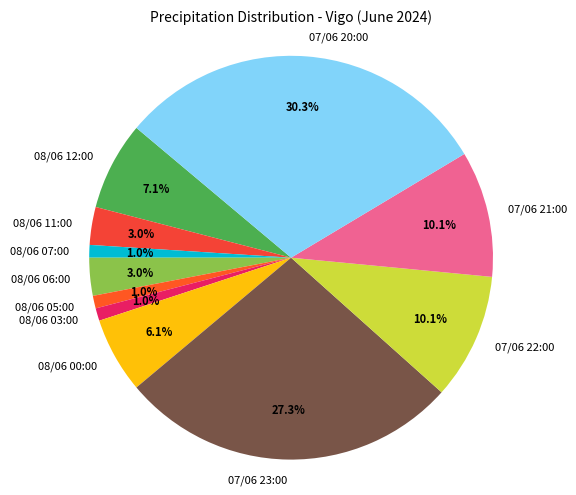

Does any single category account for the majority?

No